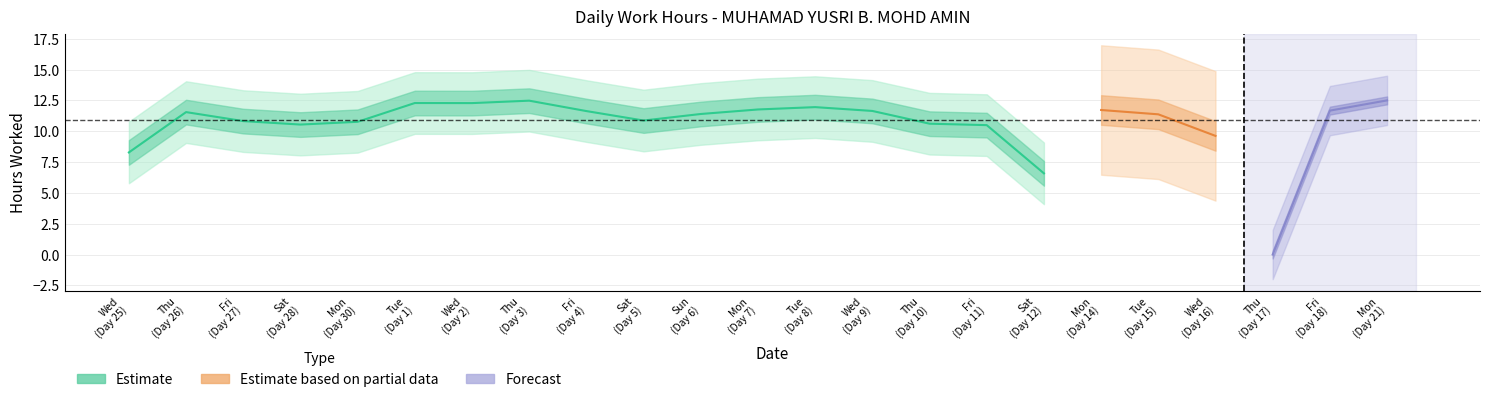

What is the difference between the maximum and second lowest values?

4.8